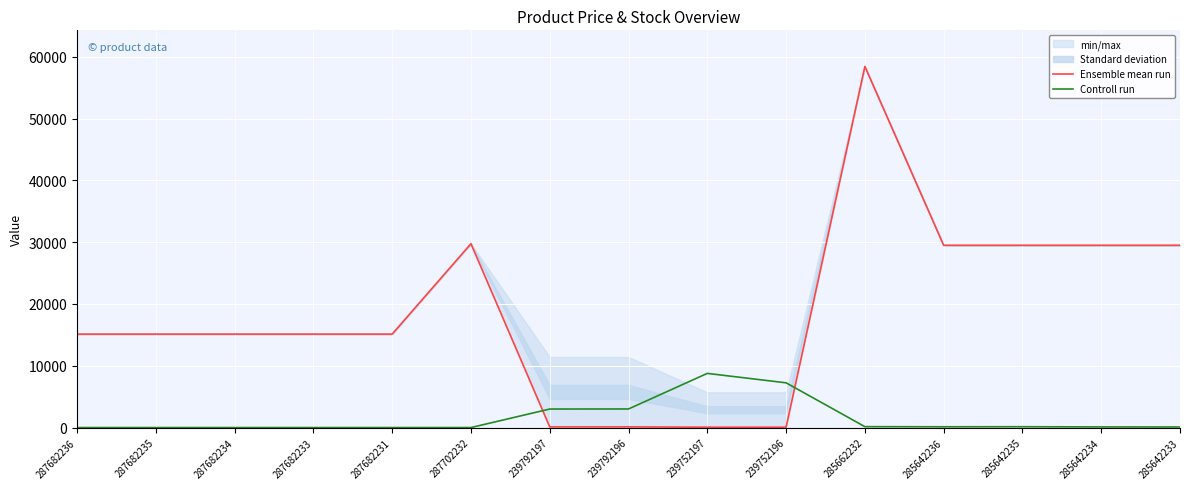

In Controll run, how many points are higher than both neighbors (excluding endpoints)?

2